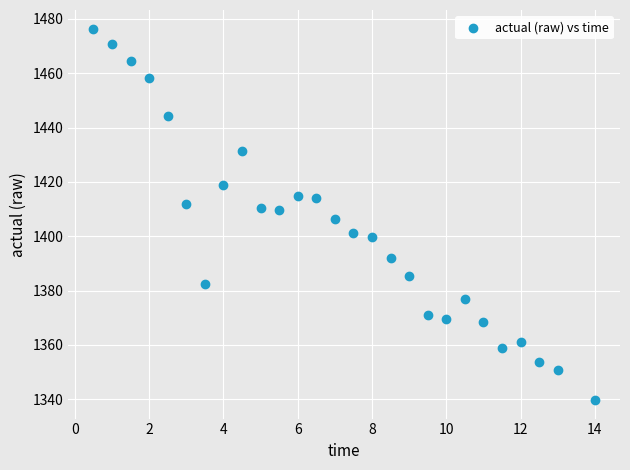

What is the range of Y values (max minus min)?

136.8